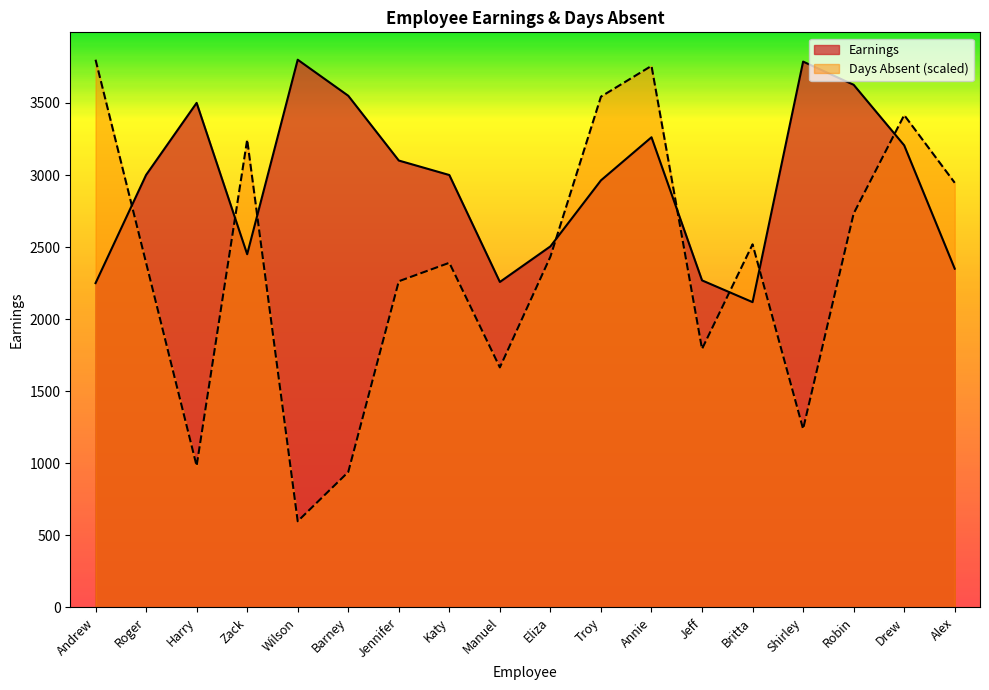

Which series has the widest spread of values?

Days Absent (scaled)